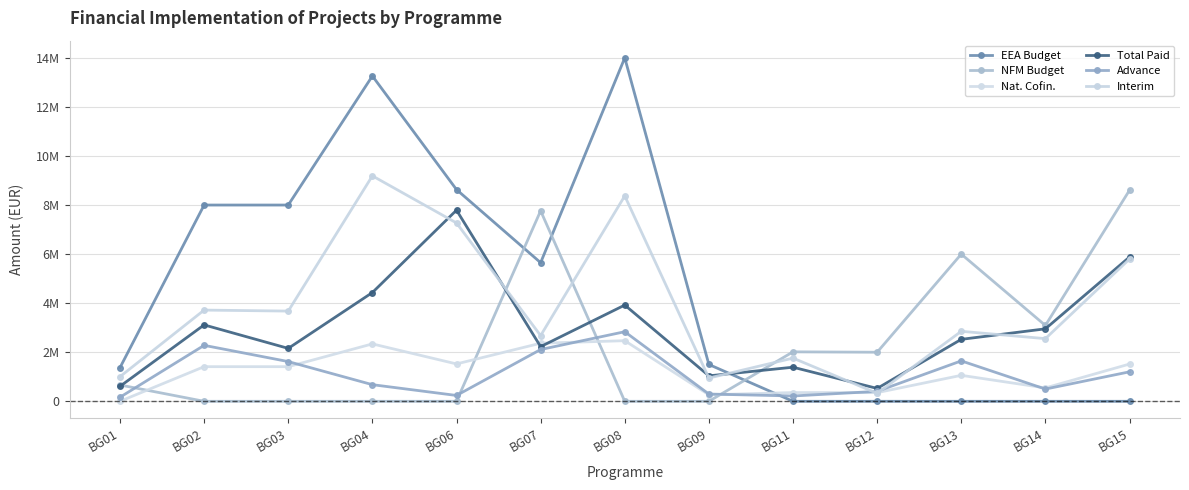

What is the difference between the maximum and minimum values in the Total Paid series?

7266766